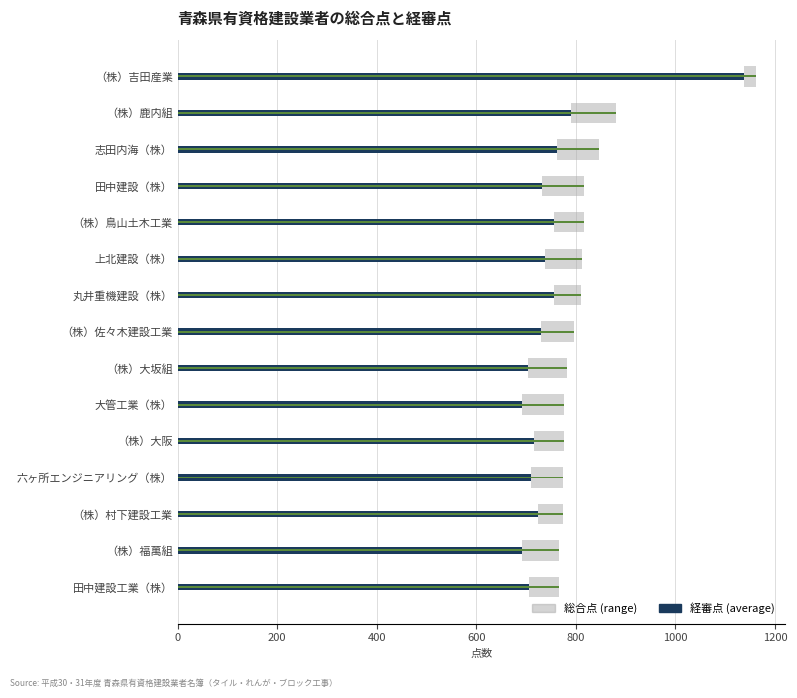

Reading left to right, extract all data points from this chart.

経審点: 1137	790	762	732	756	738	756	731	703	692	716	710	724	692	706
総合点: 1162	880	847	817	816	813	811	796	783	777	776	775	774	767	766